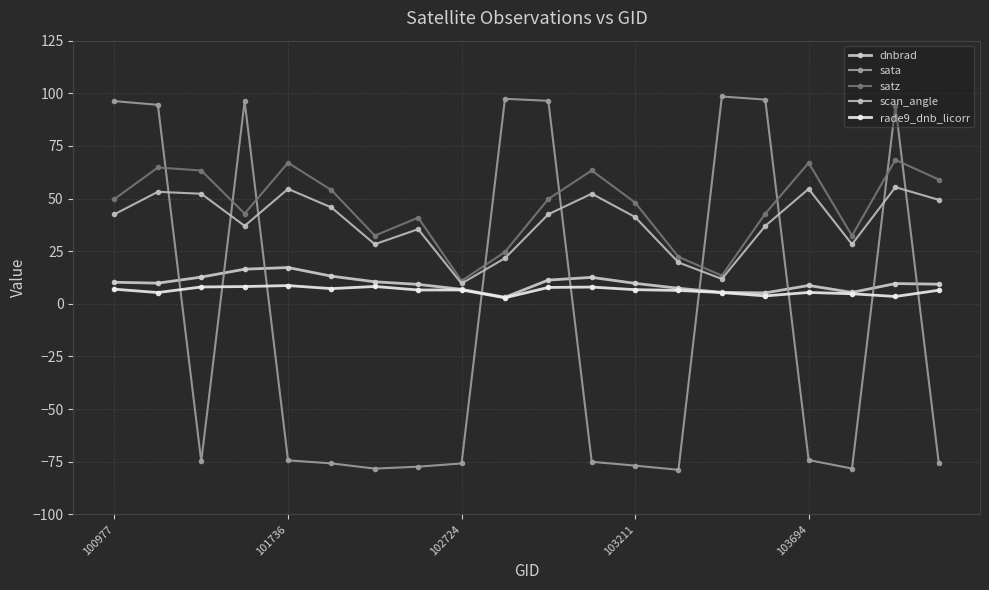

How many series are shown in this chart?

5